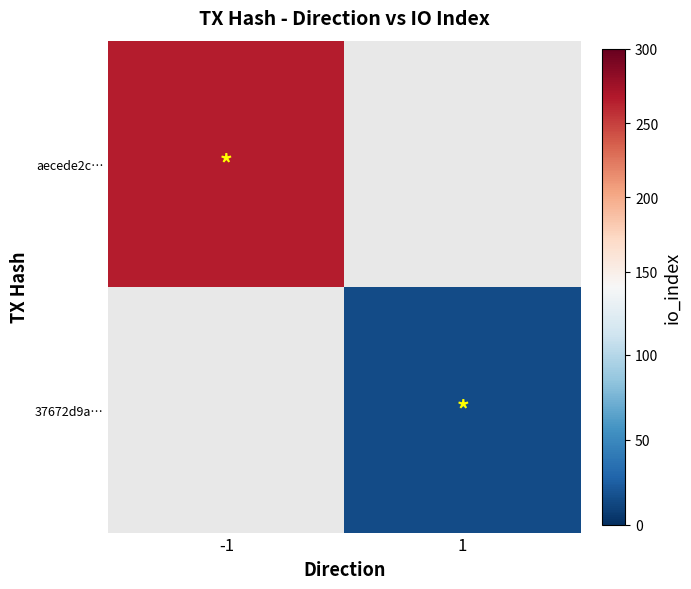

Count the number of categories in the chart.

2